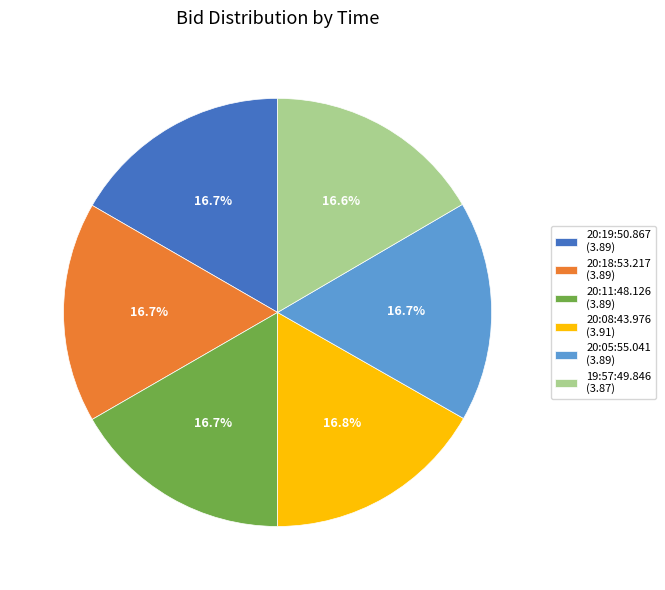

True or false: 20:05:55.041 accounts for 17% of the total.

True